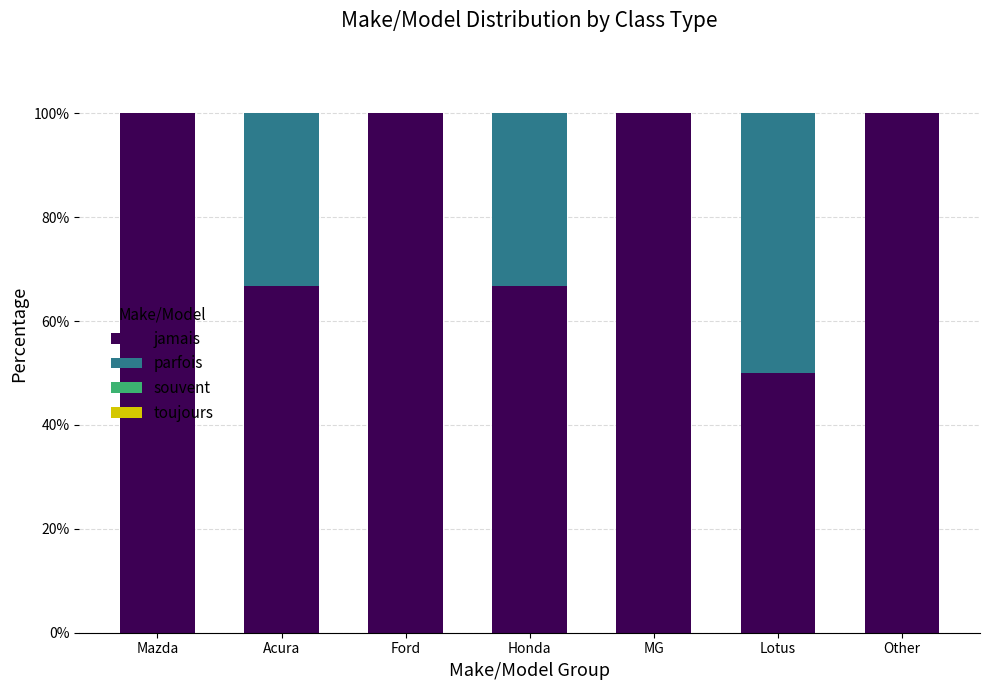

Reading left to right, what are the values for jamais?

Mazda=100.0	Acura=66.7	Ford=100.0	Honda=66.7	MG=100.0	Lotus=50.0	Other=100.0